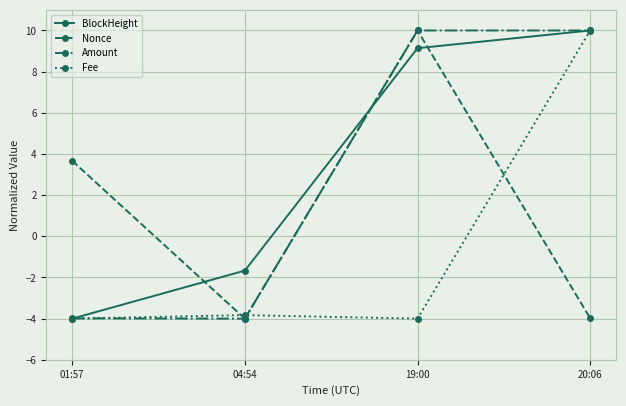

Reading left to right, extract all data points from this chart.

BlockHeight: 01:57=-4.0	04:54=-1.7	19:00=9.1	20:06=10.0
Nonce: 01:57=3.7	04:54=-4.0	19:00=10.0	20:06=-4.0
Amount: 01:57=-4.0	04:54=-4.0	19:00=10.0	20:06=10.0
Fee: 01:57=-4.0	04:54=-3.8	19:00=-4.0	20:06=10.0